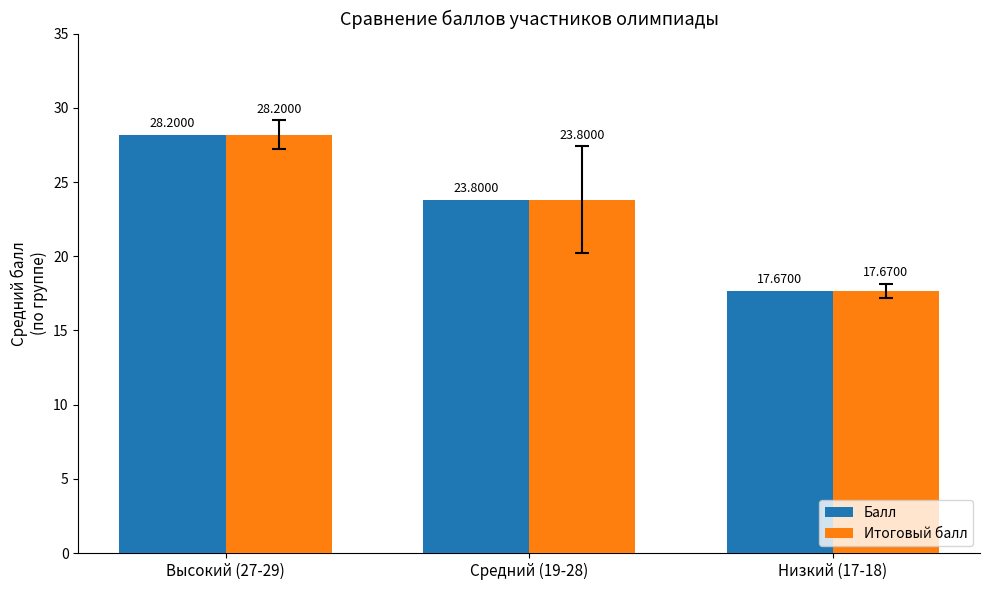

What is the difference between the maximum and minimum values in the Итоговый балл series?

10.5